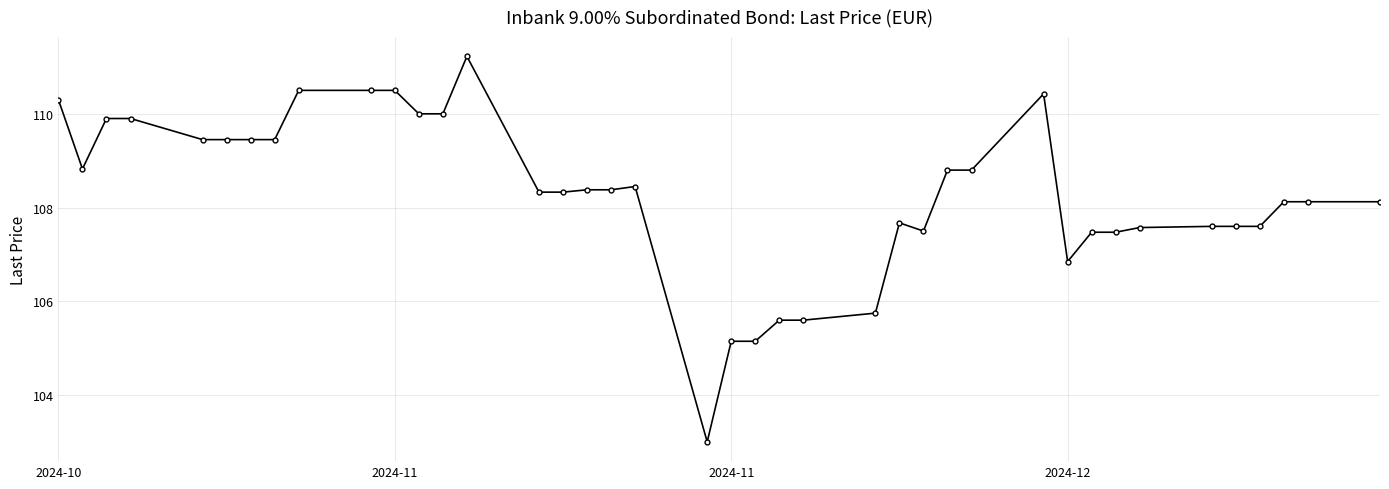

What is the maximum value shown in the chart?

111.2